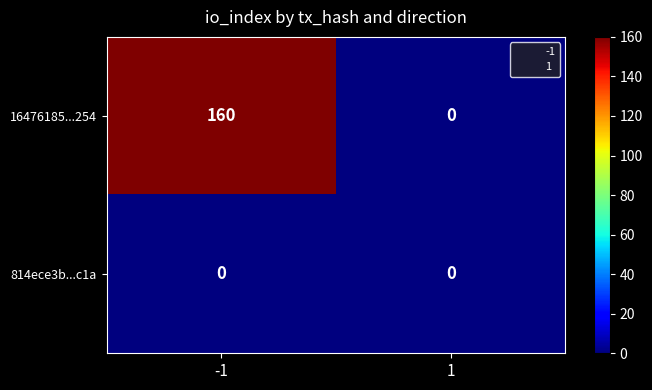

Which series changed the most between -1 and 1?

16476185...254